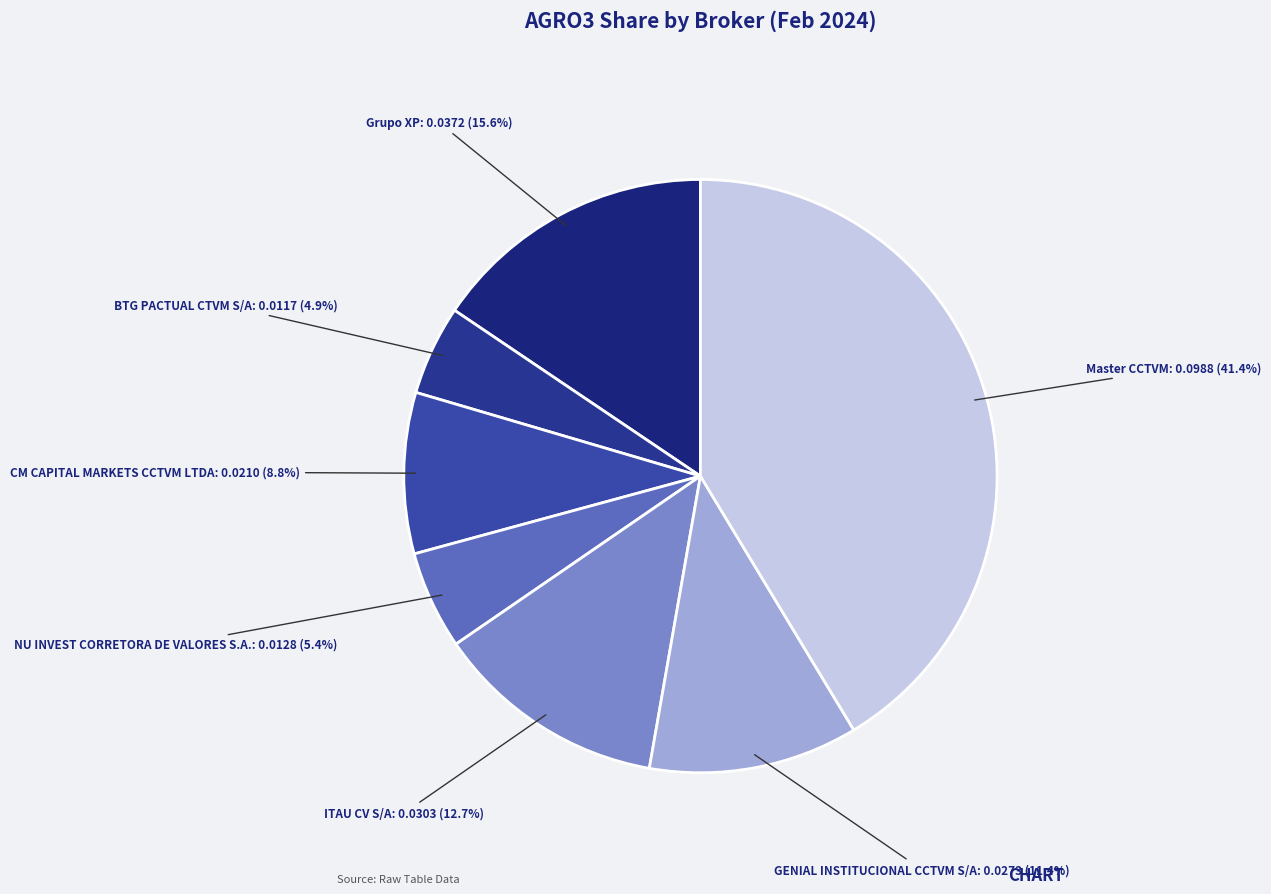

To the nearest percent, what percentage of the pie is BTG PACTUAL CTVM S/A?

5%